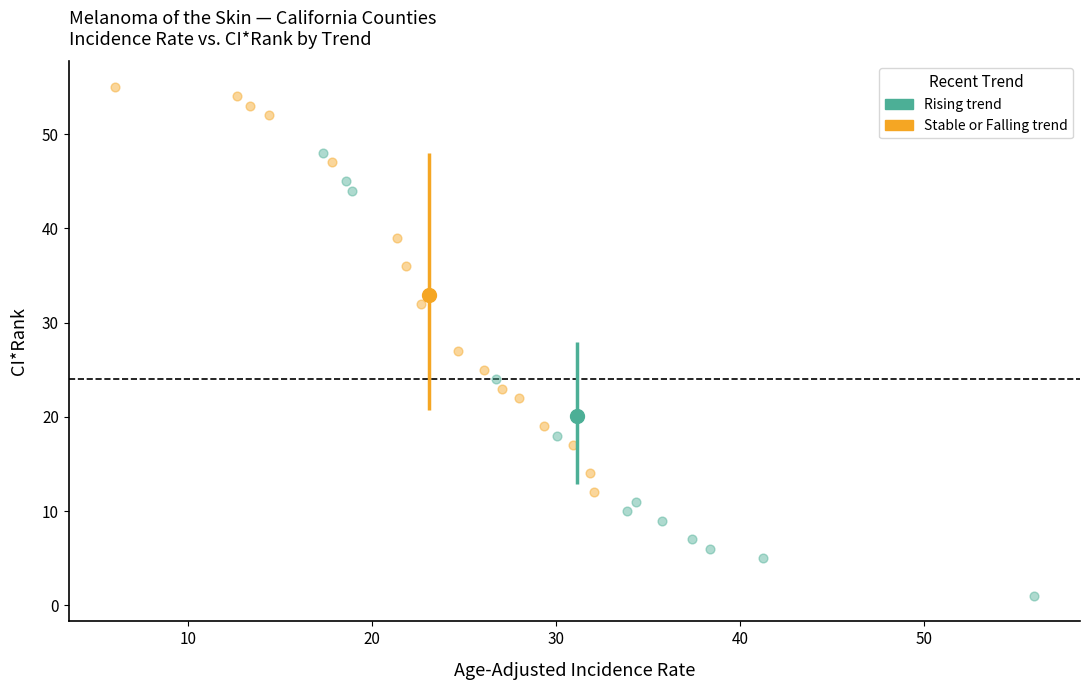

Which series has the widest spread of Y values?

Rising trend